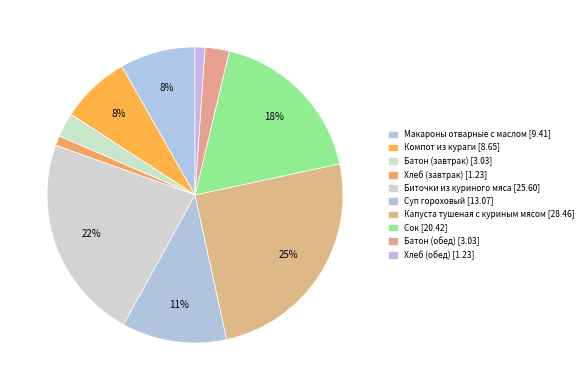

What percentage do Хлеб (обед) and Суп гороховый together represent?

12.5%